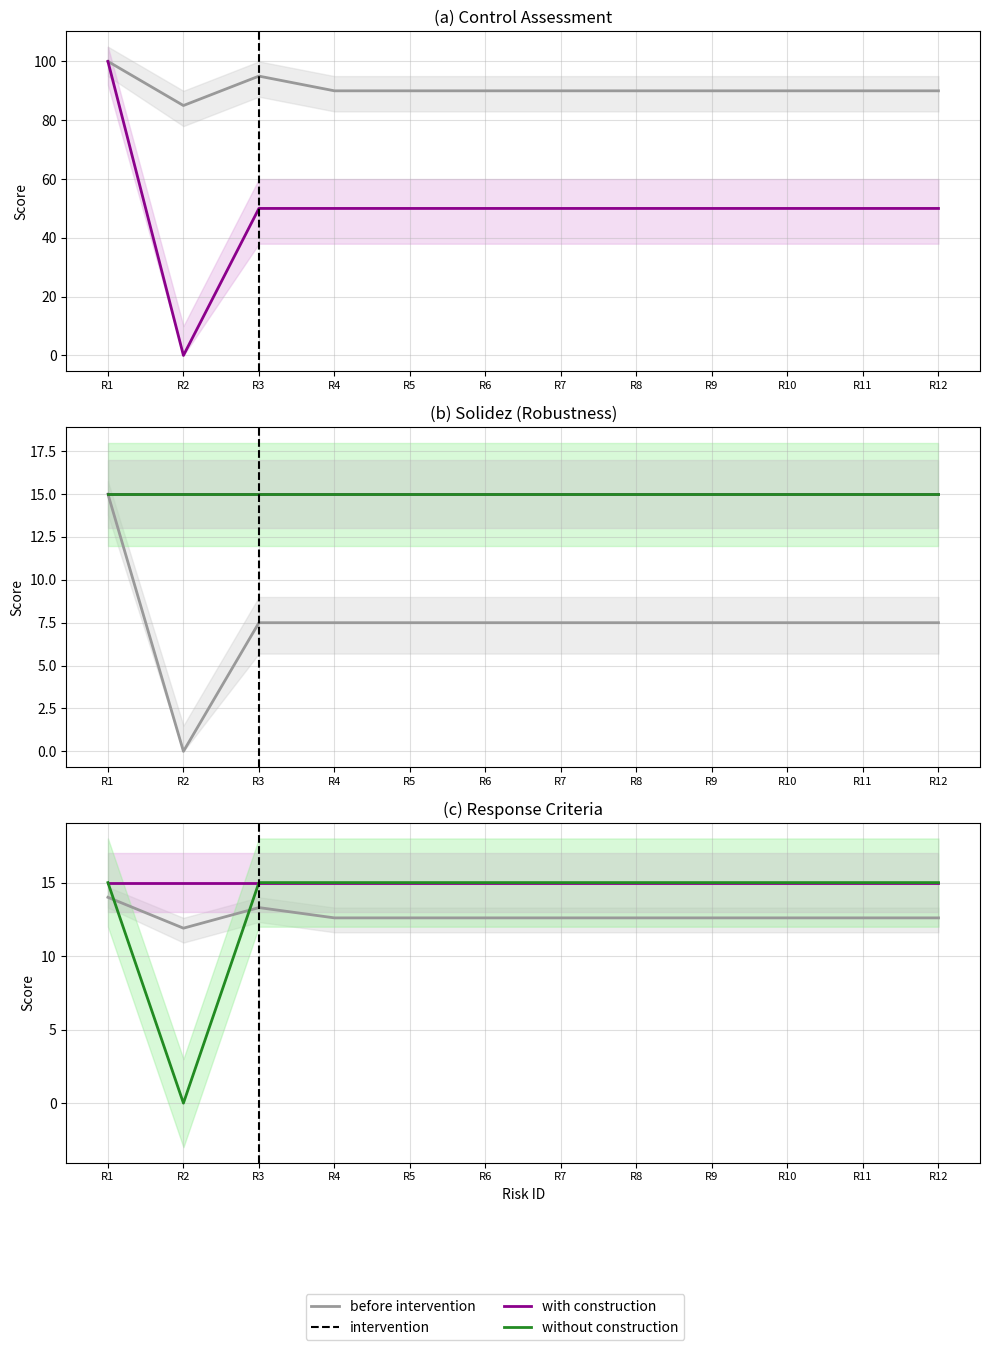

Rank the categories by Total Solidez Individual value from lowest to highest.

R2, R3, R4, R5, R6, R7, R8, R9, R10, R11, R12, R1